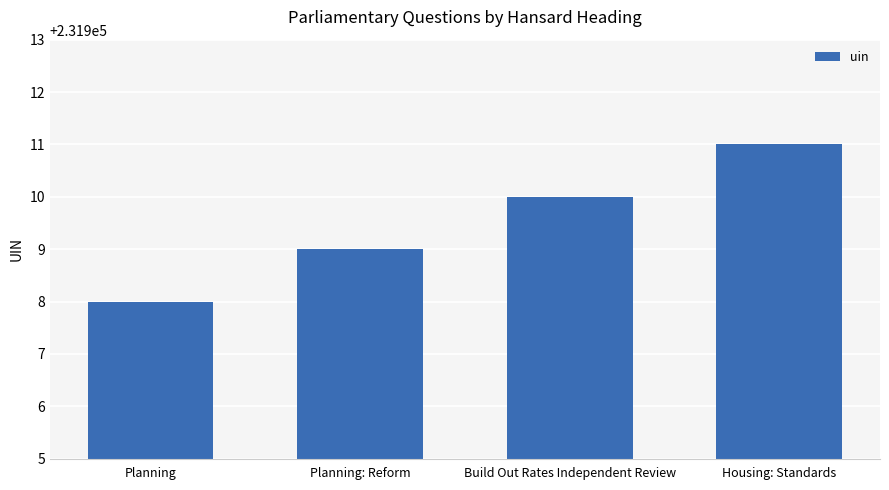

Which has a higher value, Planning or Build Out Rates Independent Review?

Build Out Rates Independent Review